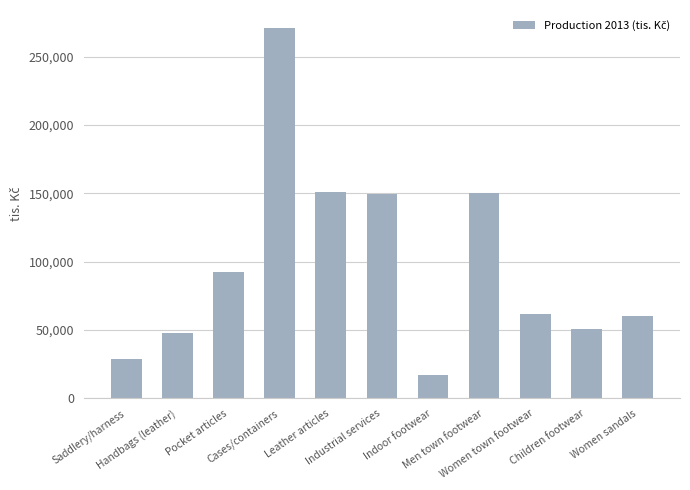

What is the maximum value shown in the chart?

270586